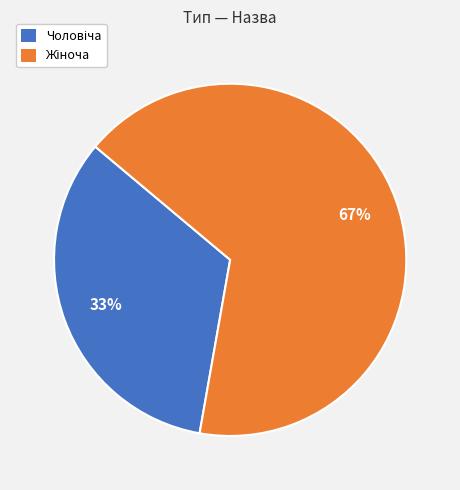

Is there a majority slice in this chart?

Yes